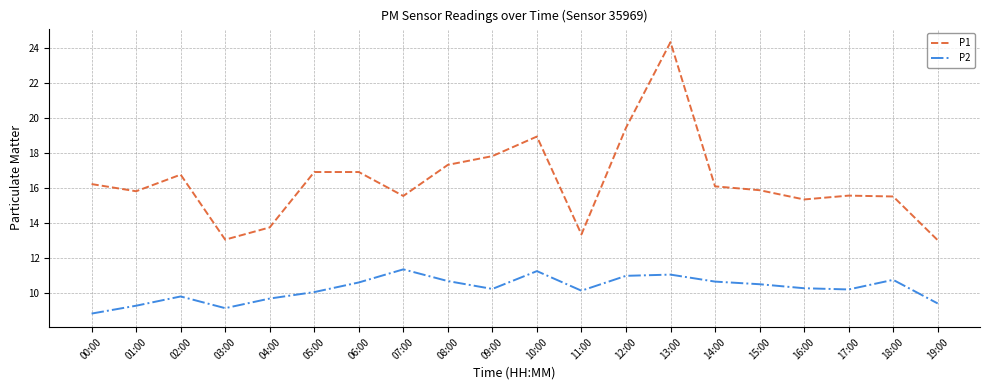

What position from the left is 15:00?

16